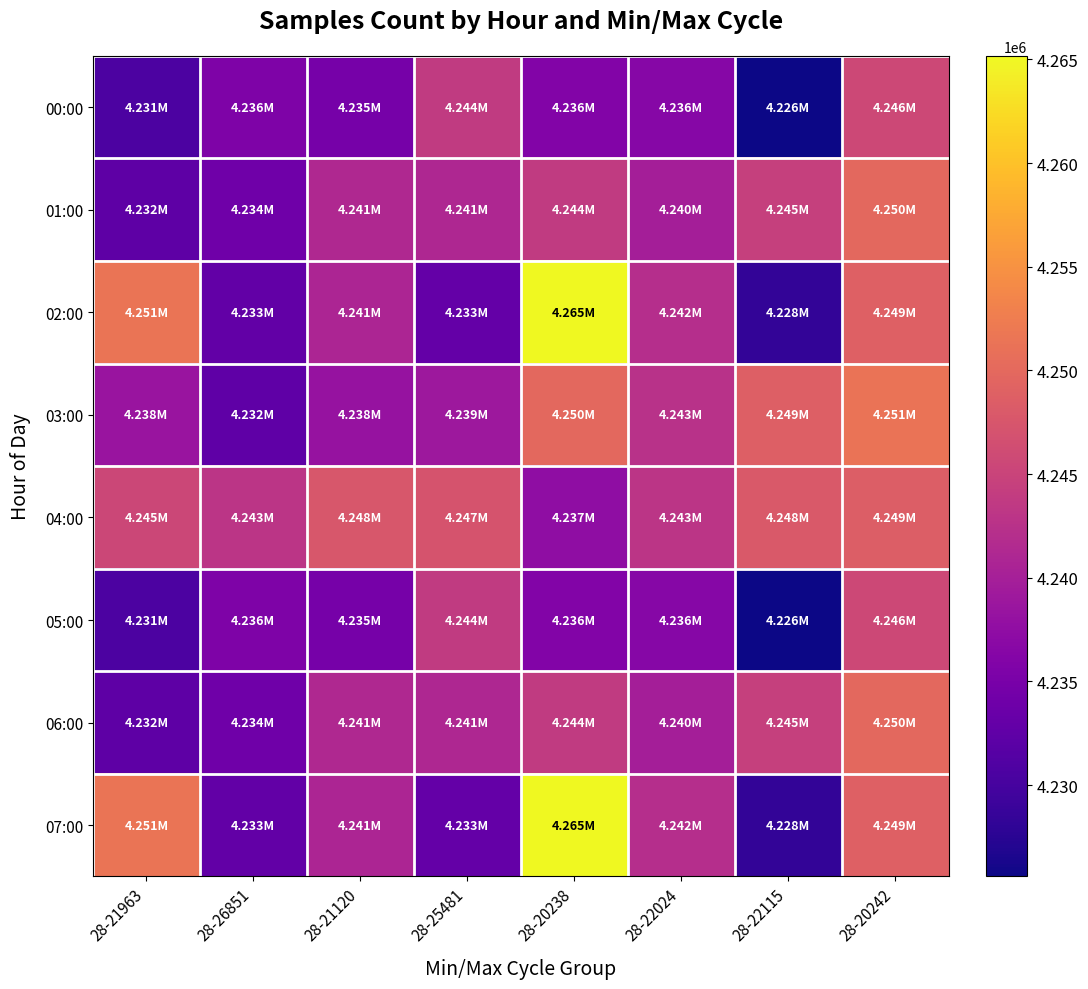

Between 28-25481 and 28-20242, which series saw the biggest shift?

02:00